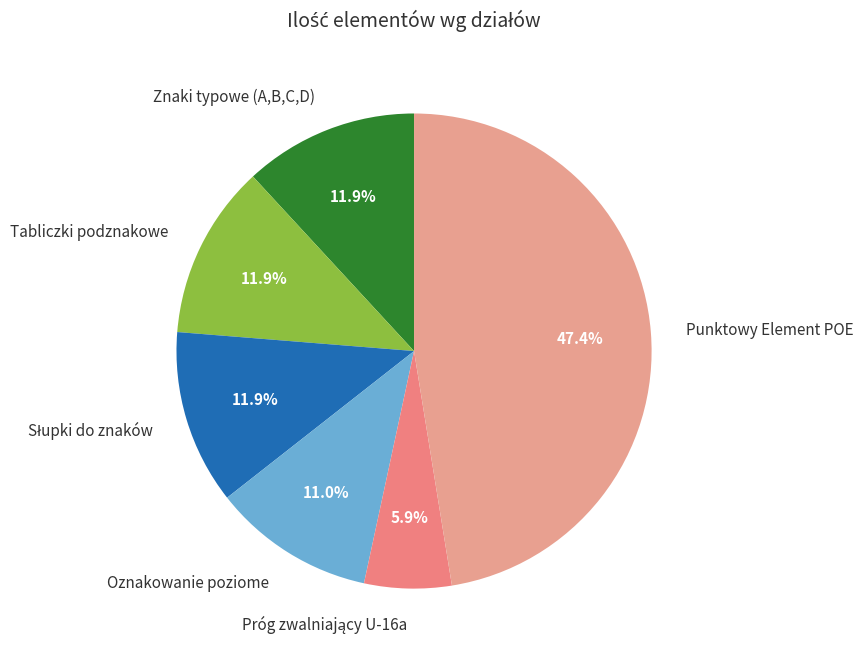

To the nearest percent, what is the combined percentage of Oznakowanie poziome and Punktowy Element POE?

58%